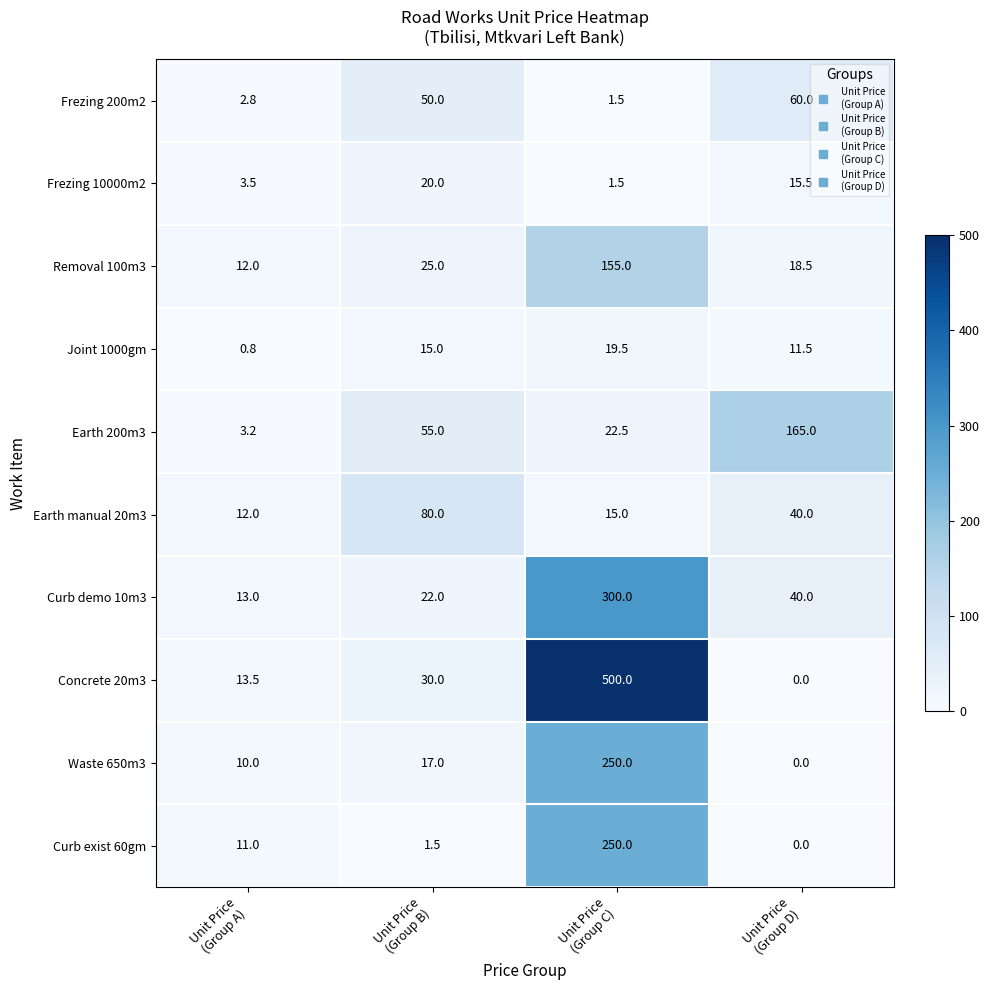

How many categories are shown in the chart?

4